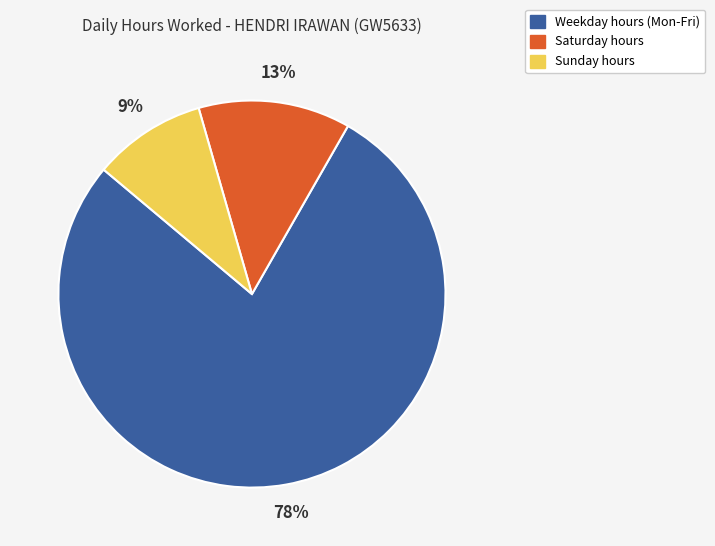

Is there a majority slice in this chart?

Yes